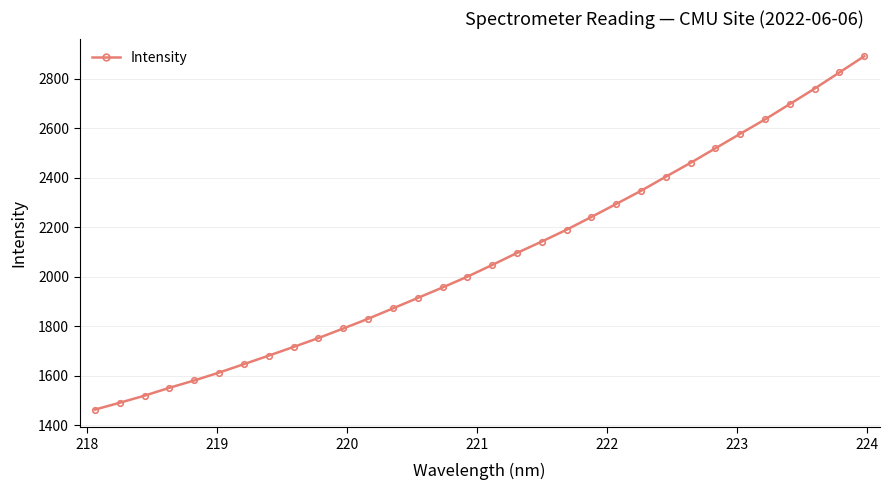

Reading left to right, extract all data points from this chart.

1463.8	1491.5	1520.1	1551.9	1581.6	1613.4	1647.5	1682.0	1717.0	1752.9	1791.5	1830.8	1872.7	1914.9	1957.3	2001.0	2048.1	2096.9	2143.0	2190.7	2242.3	2294.9	2348.0	2404.9	2461.1	2519.8	2578.3	2636.4	2698.5	2760.8	2826.1	2891.5